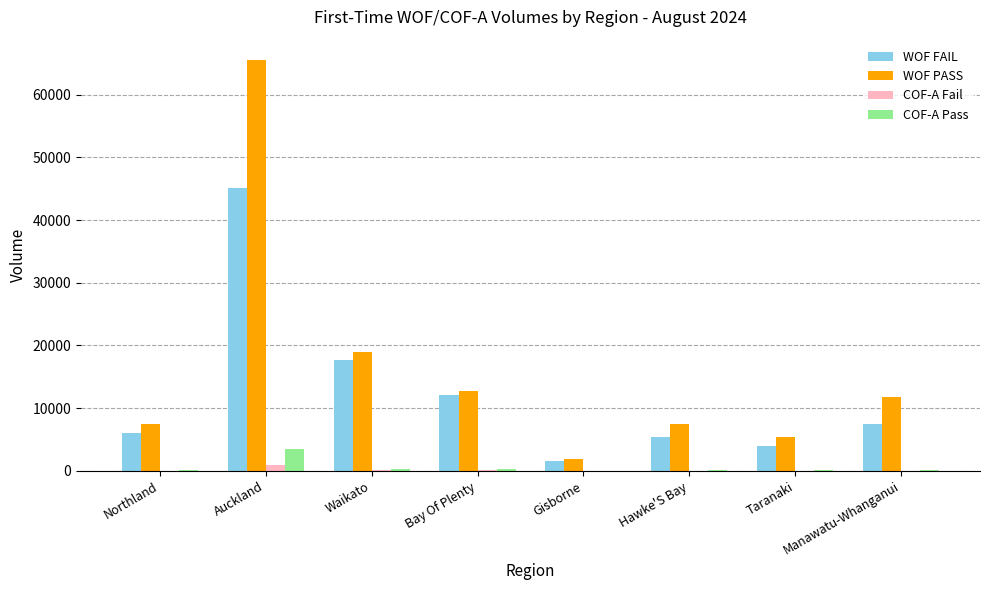

At which label does WOF PASS reach its peak?

Auckland